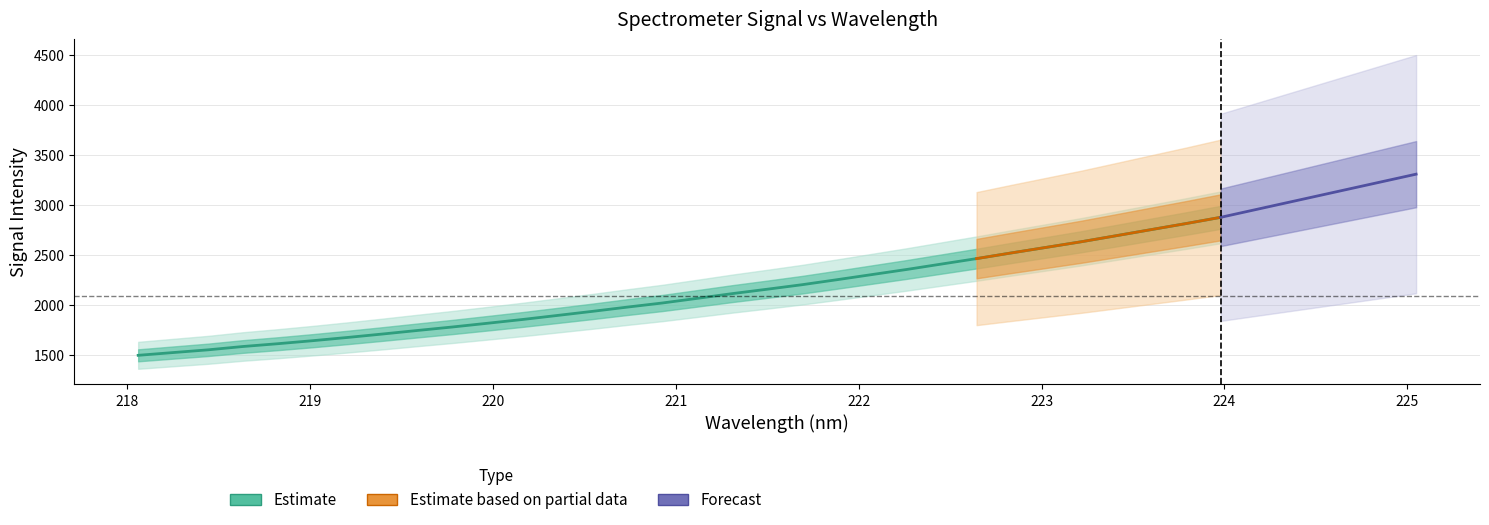

What is the label of the 19th point from the left?

221.4993